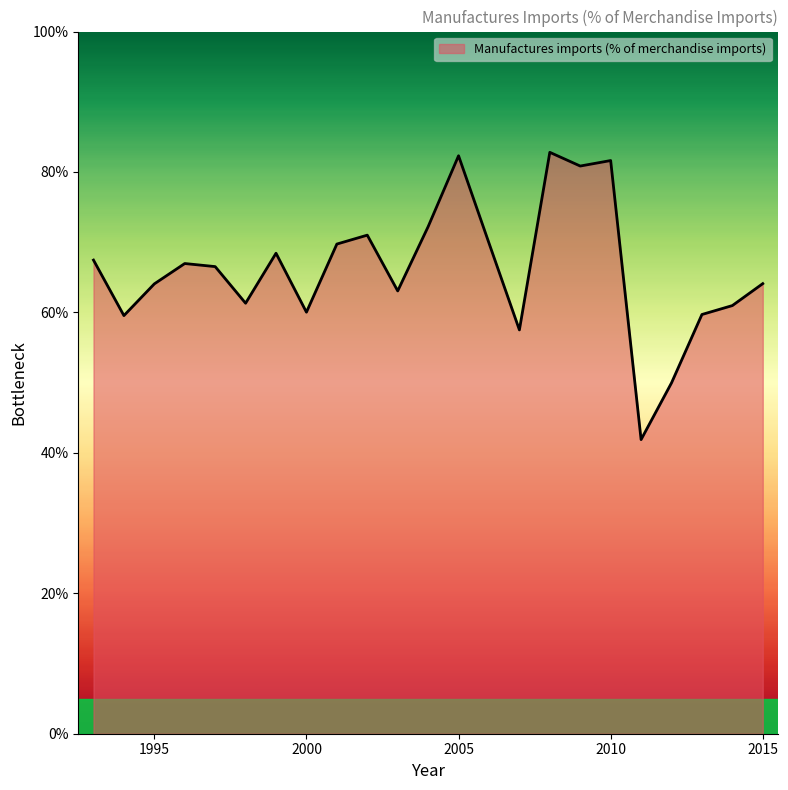

How many values are below 66?

11